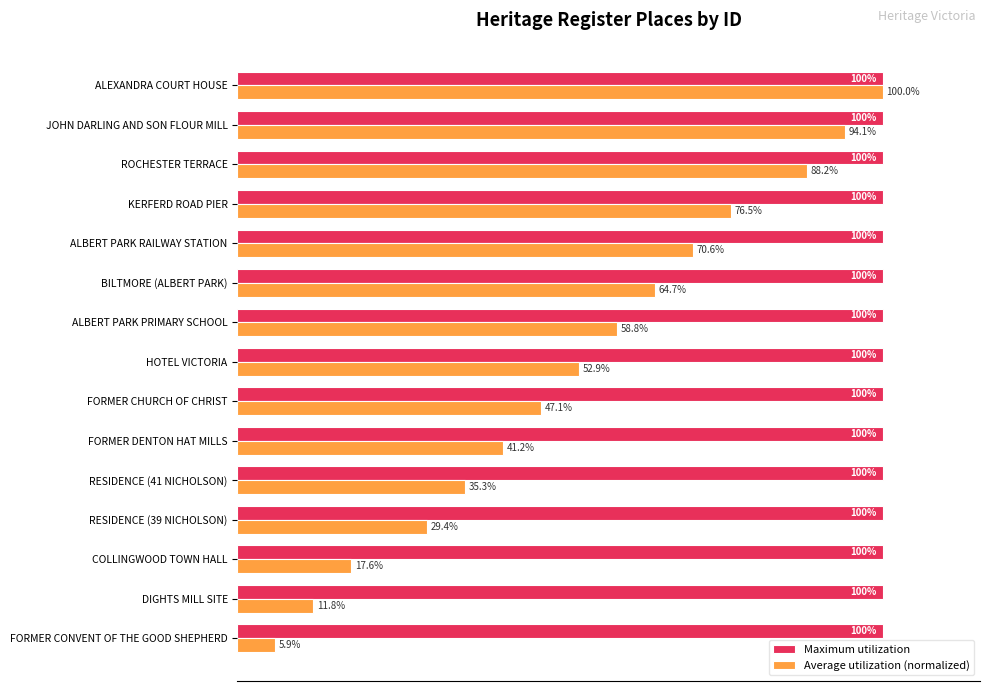

At JOHN DARLING AND SON FLOUR MILL, list the series in order from largest to smallest.

Maximum utilization, Average utilization (normalized)